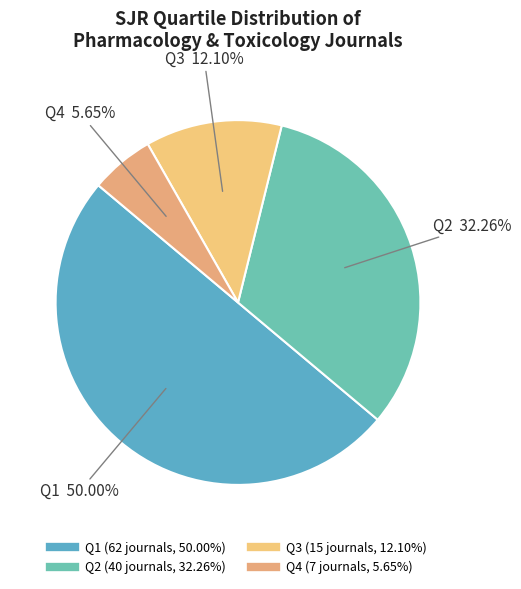

Rank the categories by value from lowest to highest.

Q4, Q3, Q2, Q1